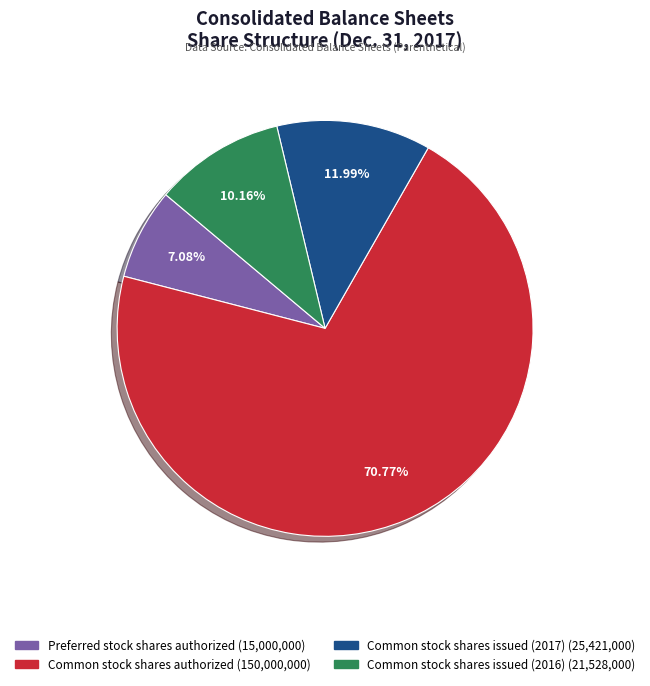

Is there any slice that represents more than half of the pie?

Yes